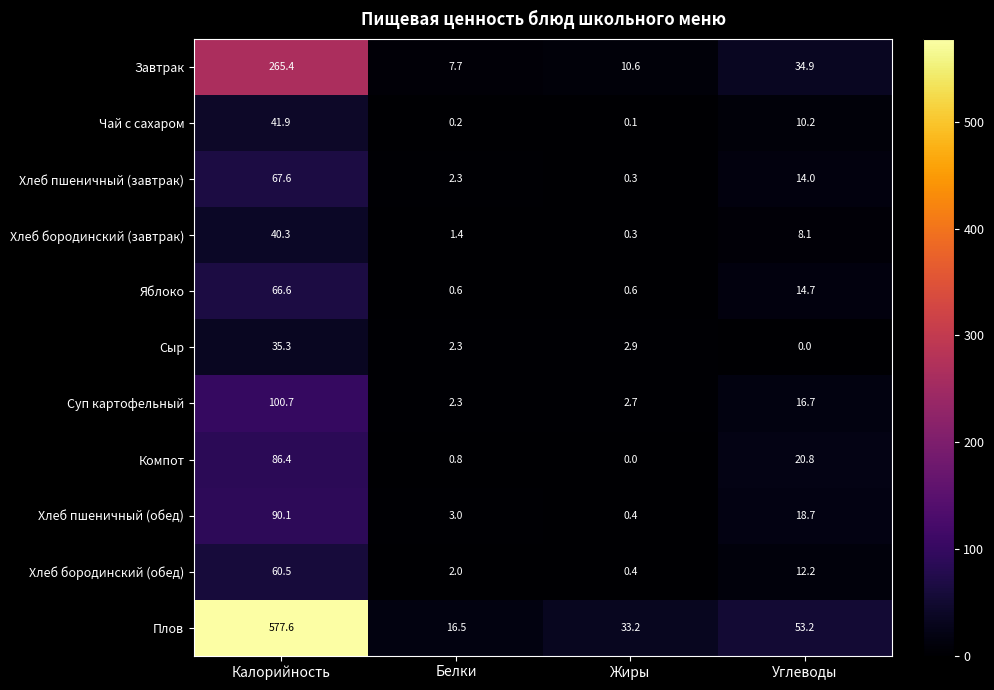

What is the difference between the Завтрак values at Калорийность and Жиры?

254.8